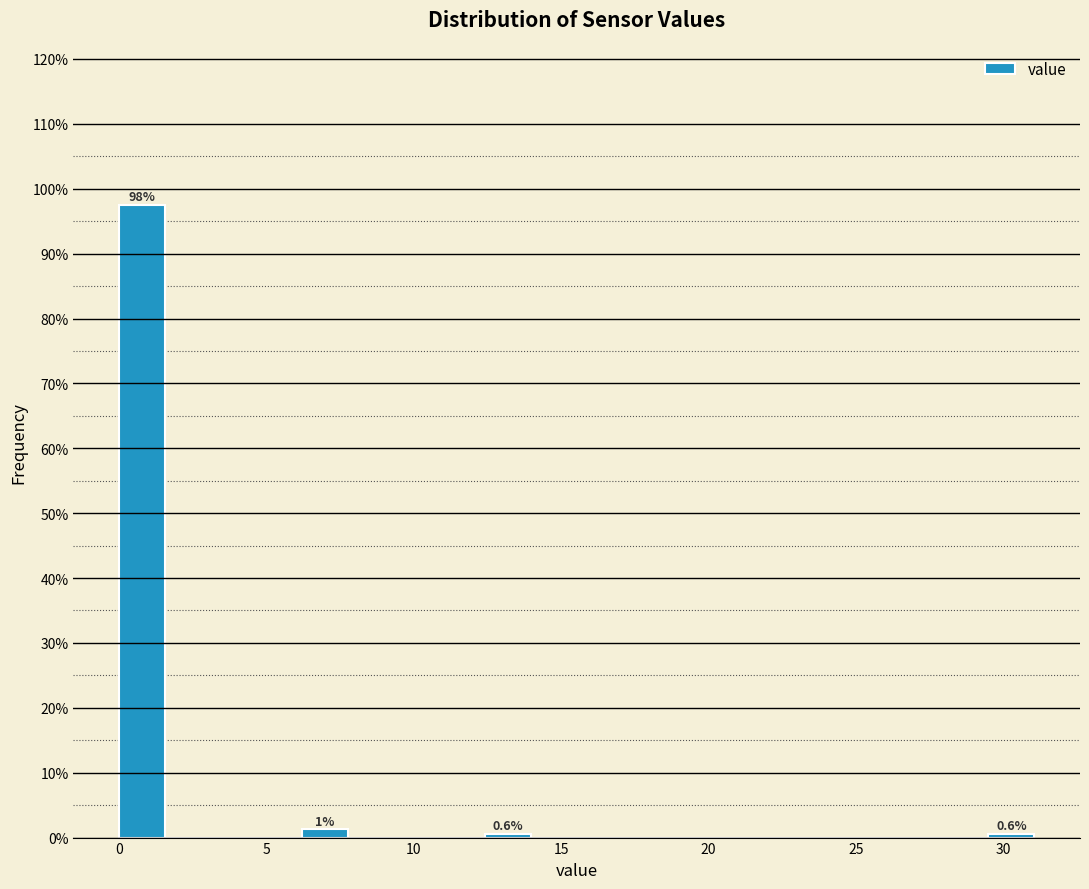

Read against the x-axis, roughly where is the centre of the tallest bar?

1.0